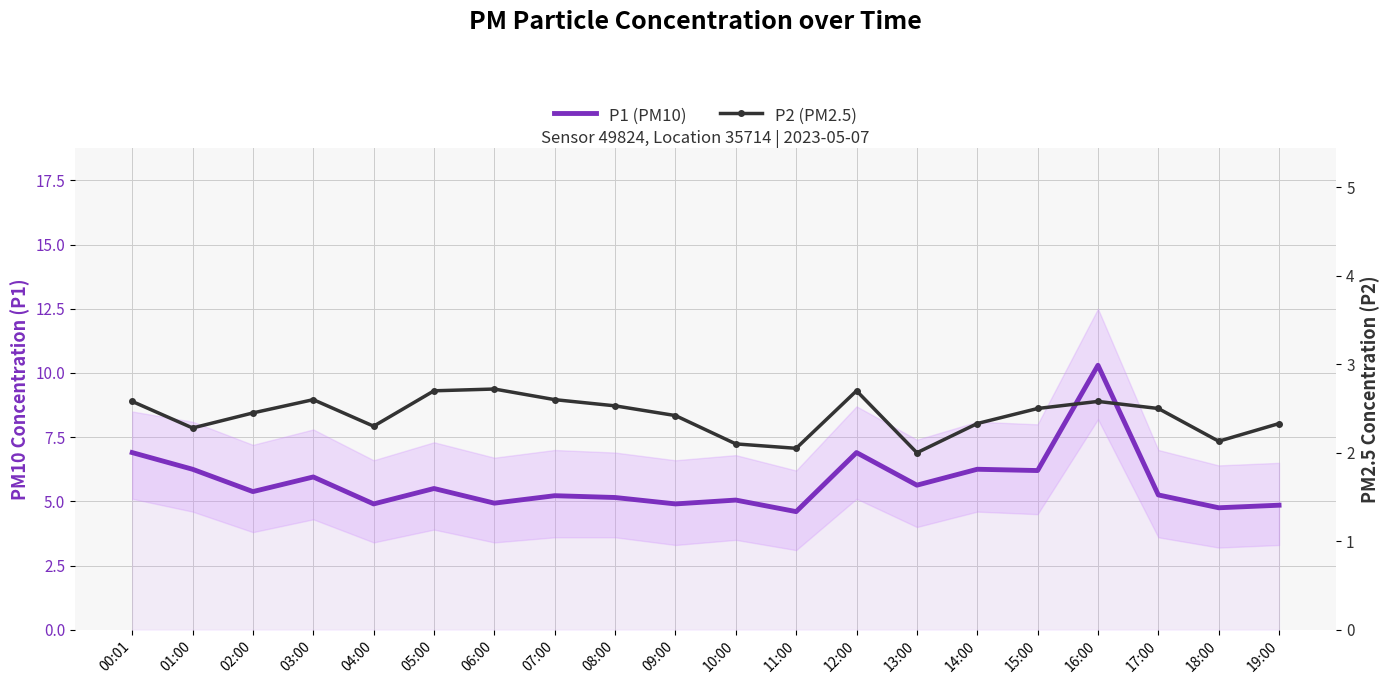

What is the minimum value for P2 (PM2.5)?

2.0